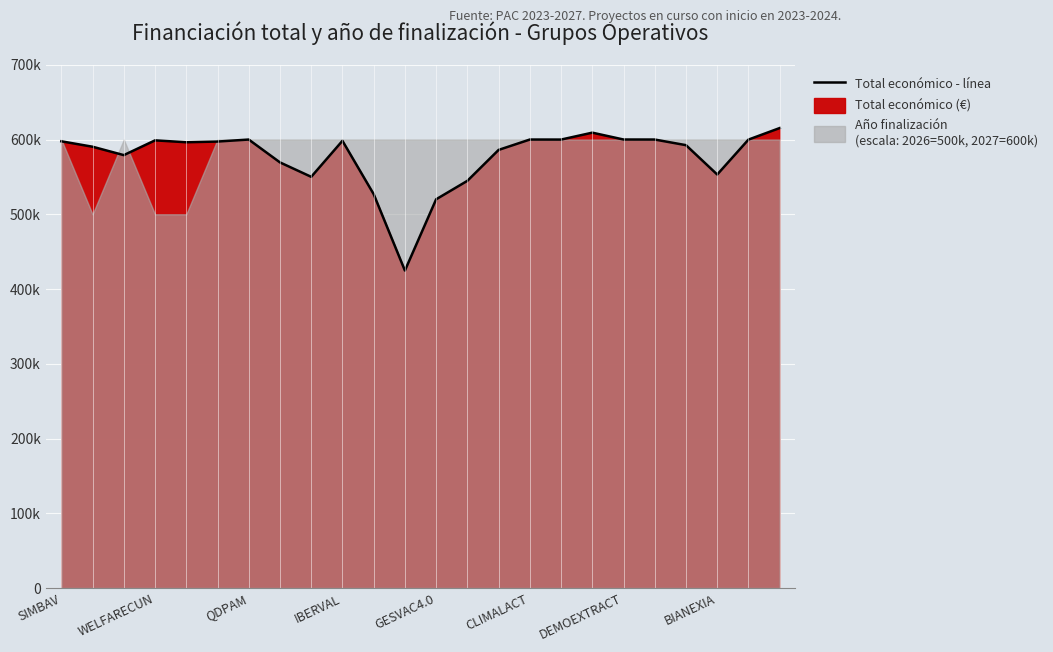

Where does the data first go above 597320?

SIMBAV